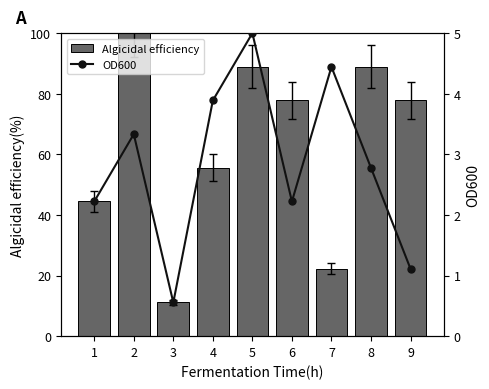

What is the value of the OD600 bar at the 8th from the left?

2.8